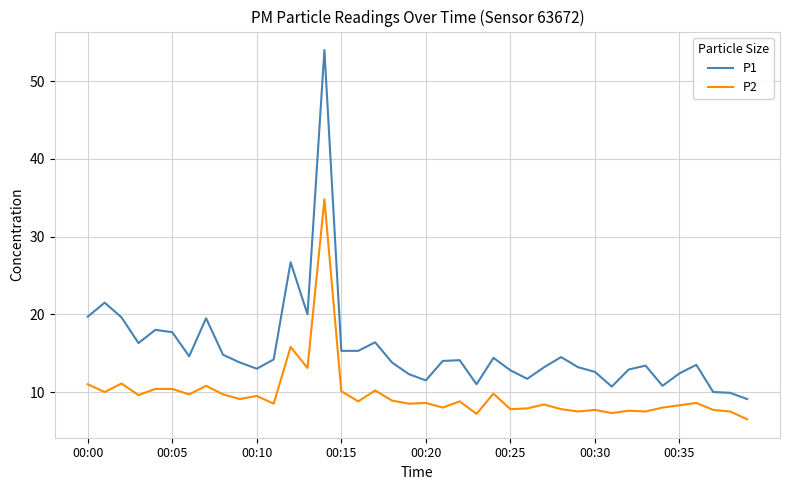

How many distinct data groups are displayed?

2